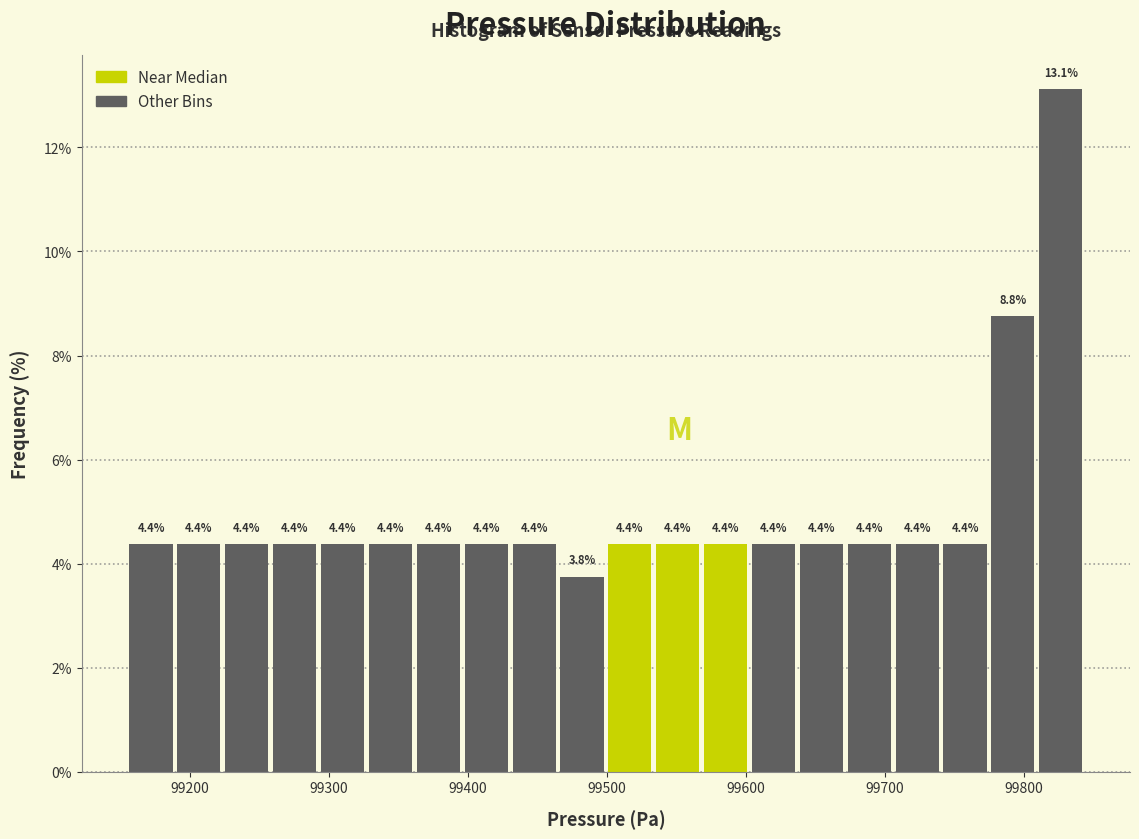

Around what value on the x-axis is the tallest bar? Give the approximate position of its centre, as read against the axis.

99830